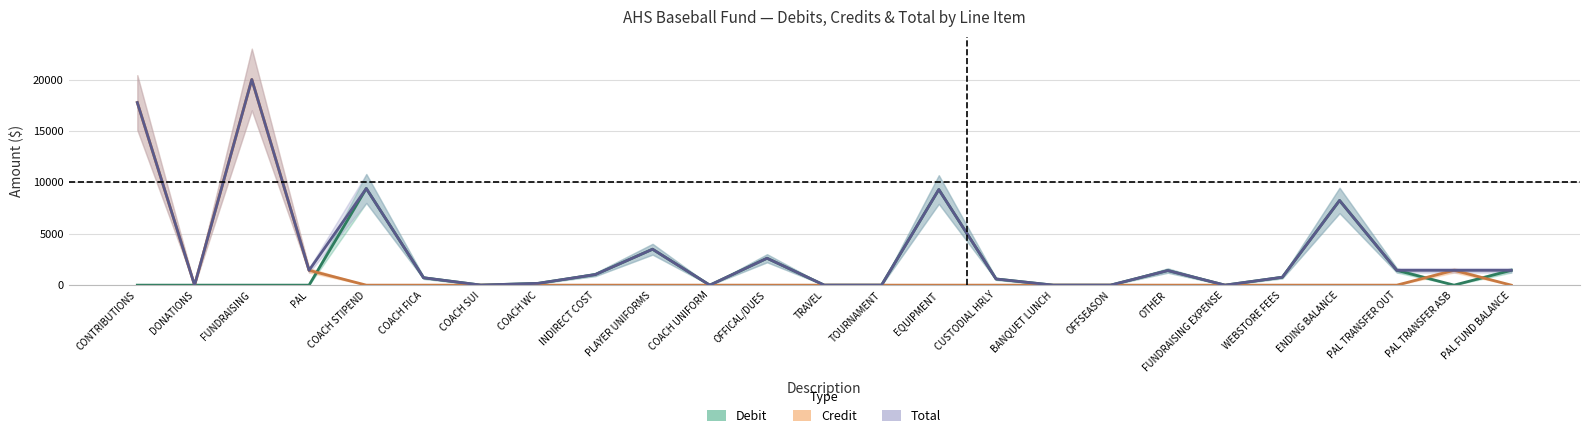

Count the number of data series in this chart.

3